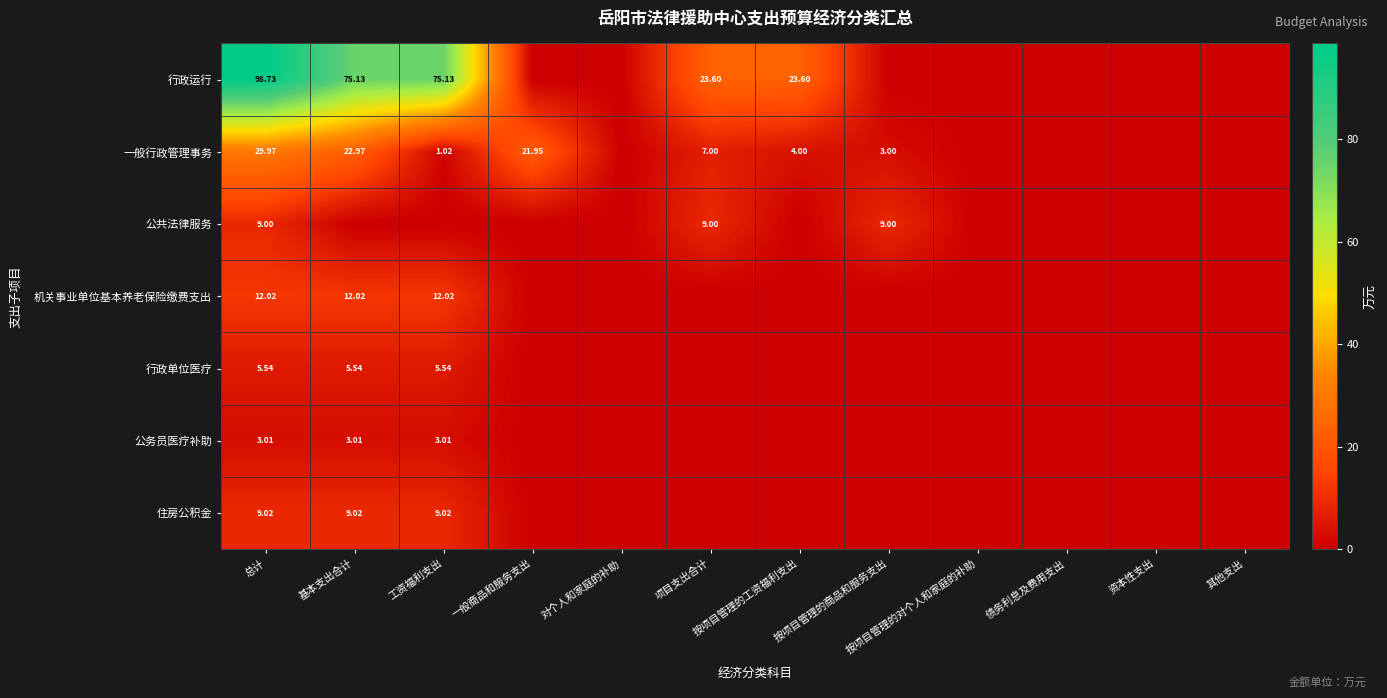

Rank the series at 总计 from lowest to highest value.

公务员医疗补助, 行政单位医疗, 公共法律服务, 住房公积金, 机关事业单位基本养老保险缴费支出, 一般行政管理事务, 行政运行